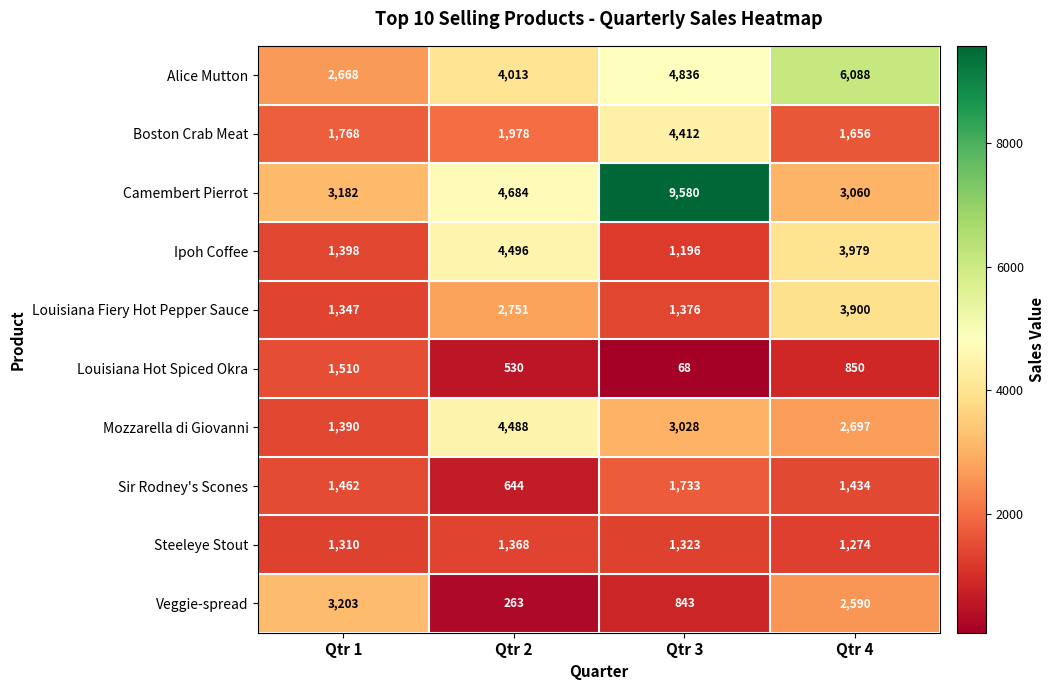

List the labels in order of Mozzarella di Giovanni value, smallest first.

Qtr 1, Qtr 4, Qtr 3, Qtr 2